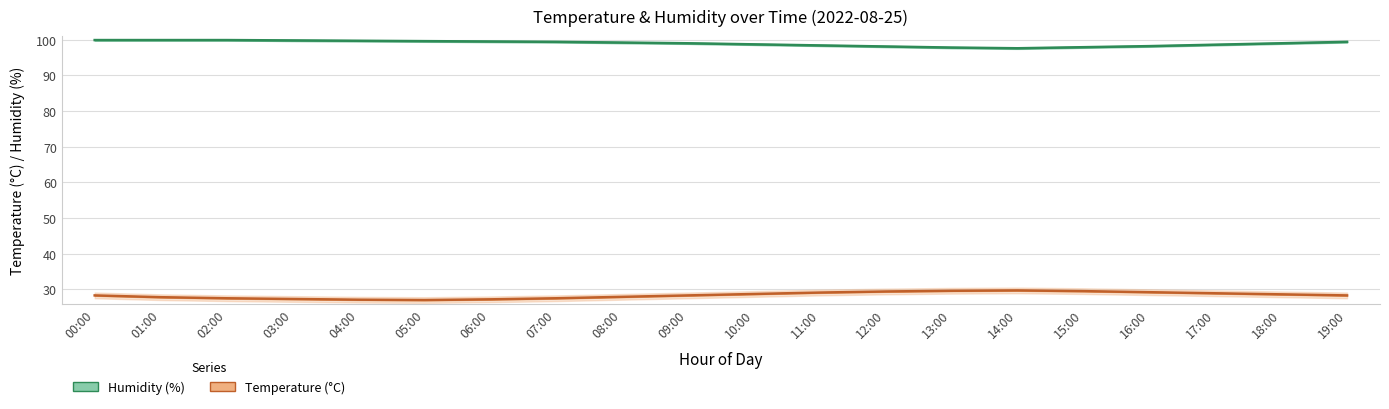

Reading right to left, transcribe all the data shown in this chart.

Humidity (%): 19:00=99.4	18:00=99.0	17:00=98.6	16:00=98.2	15:00=97.9	14:00=97.6	13:00=97.8	12:00=98.1	11:00=98.4	10:00=98.7	09:00=99.0	08:00=99.2	07:00=99.4	06:00=99.5	05:00=99.6	04:00=99.7	03:00=99.8	02:00=99.9	01:00=99.9	00:00=99.9
Temperature (°C): 19:00=28.3	18:00=28.6	17:00=28.9	16:00=29.2	15:00=29.5	14:00=29.7	13:00=29.6	12:00=29.4	11:00=29.1	10:00=28.7	09:00=28.3	08:00=27.9	07:00=27.5	06:00=27.2	05:00=27.0	04:00=27.1	03:00=27.3	02:00=27.5	01:00=27.8	00:00=28.3